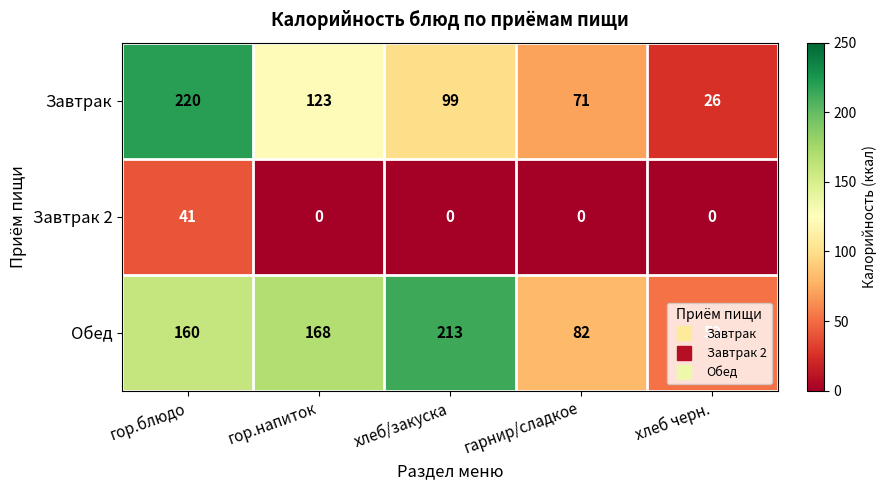

What value does the Обед series have at гор.блюдо, to the nearest 10?

160